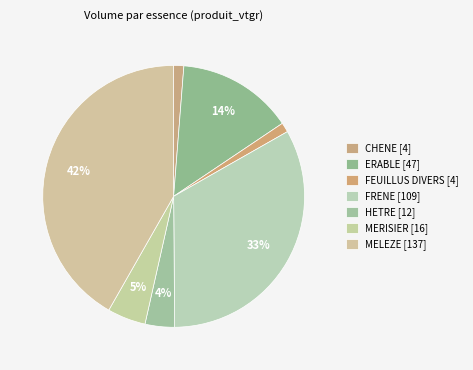

What is the ratio of the value at ERABLE to the value at FRENE?

0.4